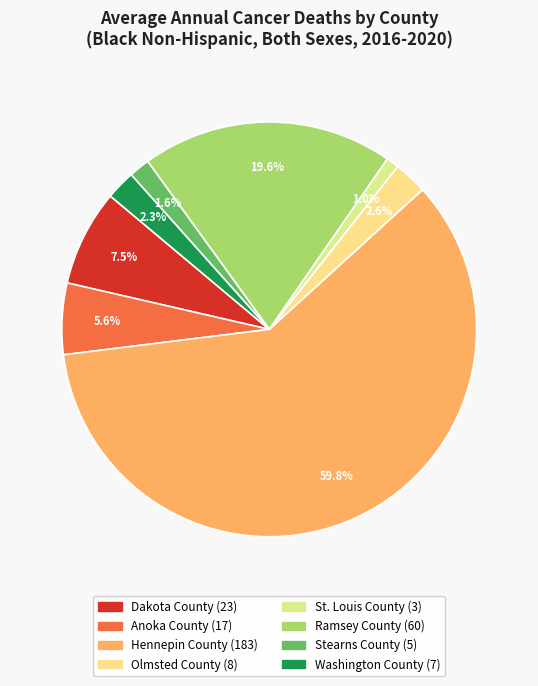

Rank the categories by value from highest to lowest.

Hennepin County, Ramsey County, Dakota County, Anoka County, Olmsted County, Washington County, Stearns County, St. Louis County